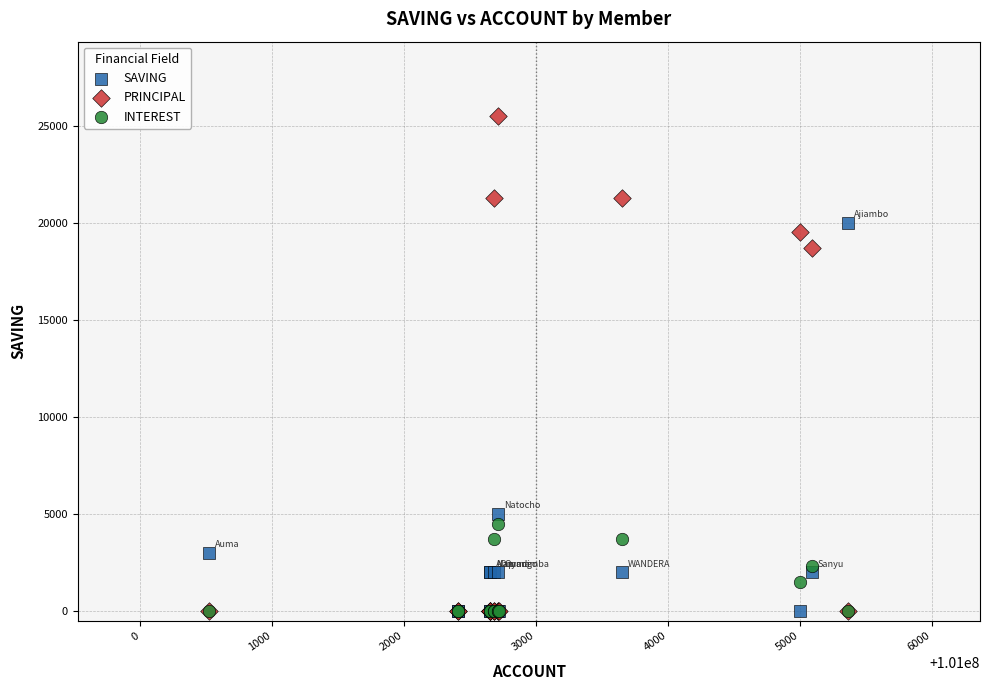

Across all series, what Y value is closest to 12750?

18700